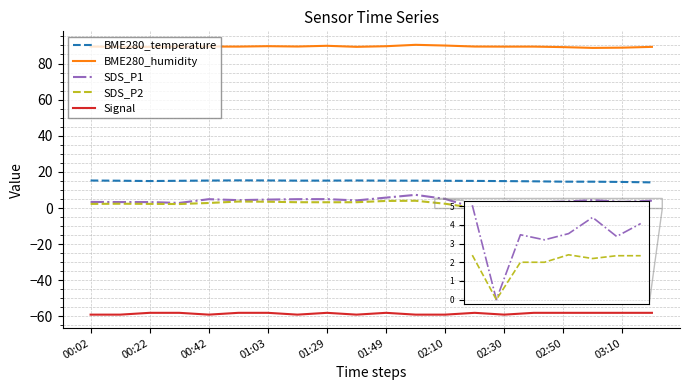

Which series has the widest spread of values?

SDS_P1